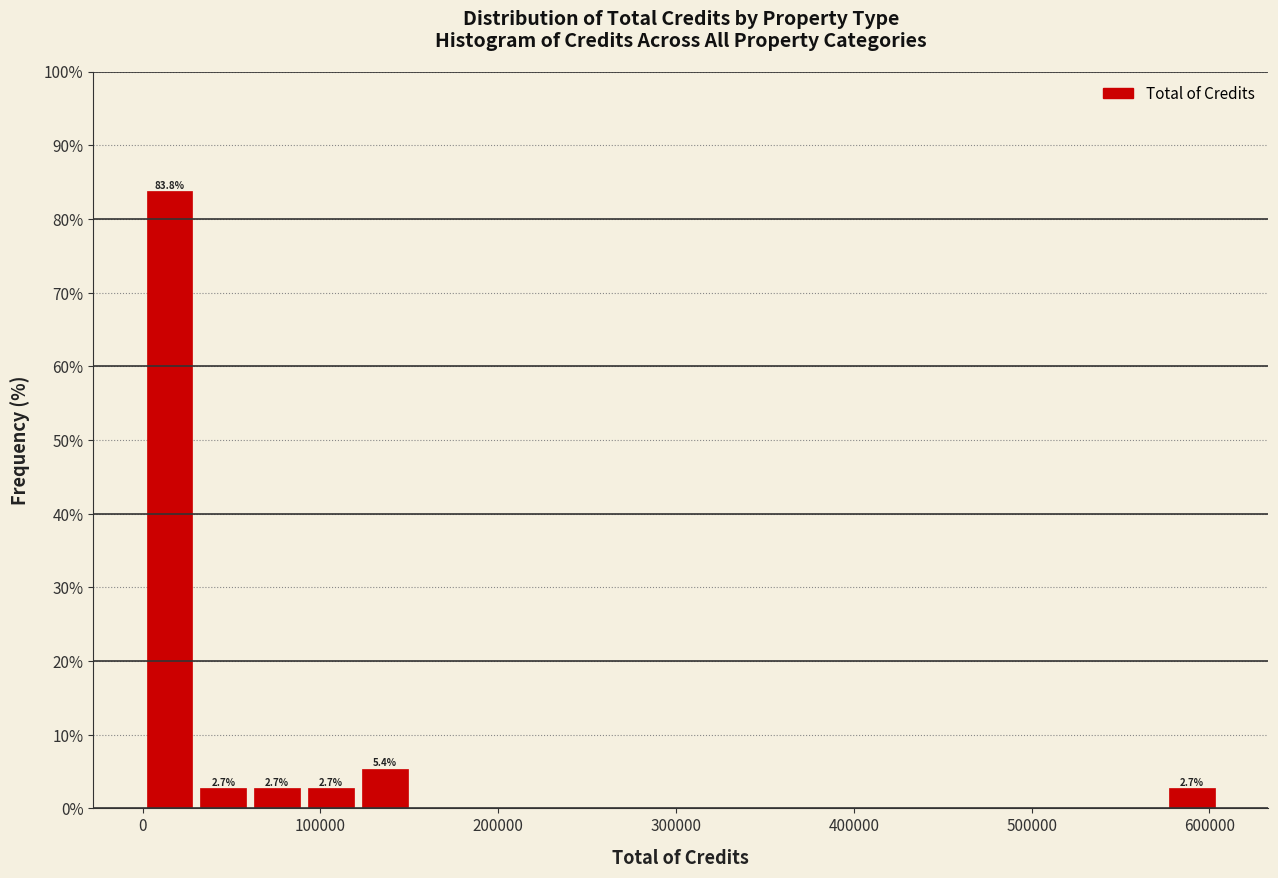

Around what value on the x-axis is the tallest bar? Give the approximate position of its centre, as read against the axis.

20000